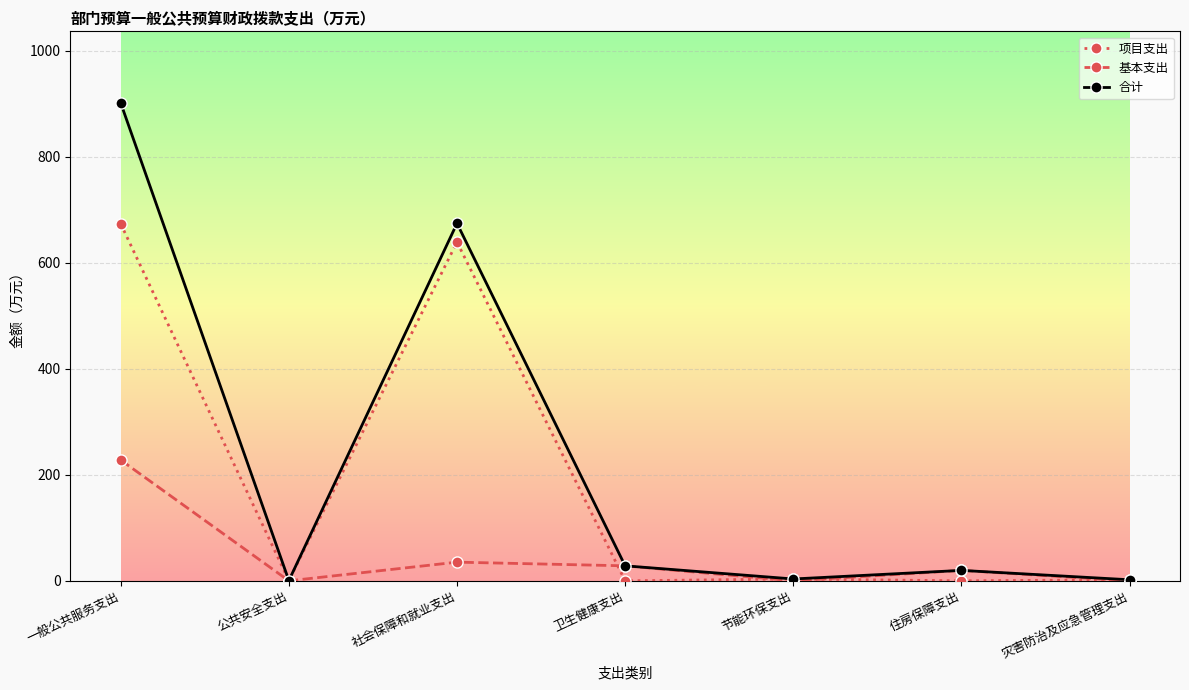

At how many categories does at least one series exceed 213?

2